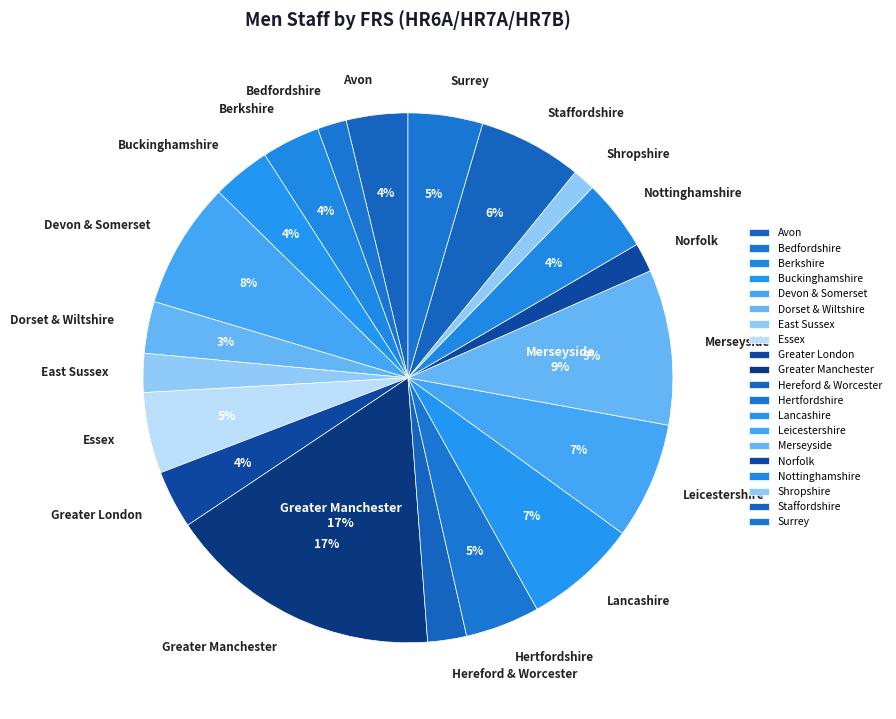

What is the change in value from Hereford & Worcester to Norfolk?

-3